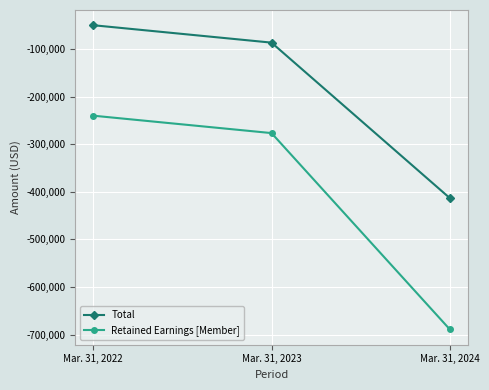

At Mar. 31, 2022, list the series in order from largest to smallest.

Total, Retained Earnings [Member]